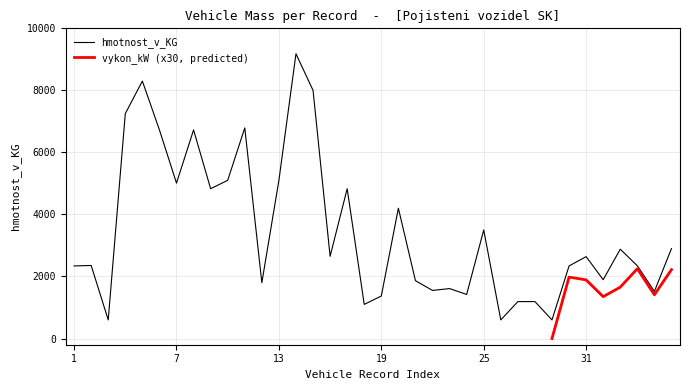

What is the value of the hmotnost_v_KG point at the 26th from the left?

600.0